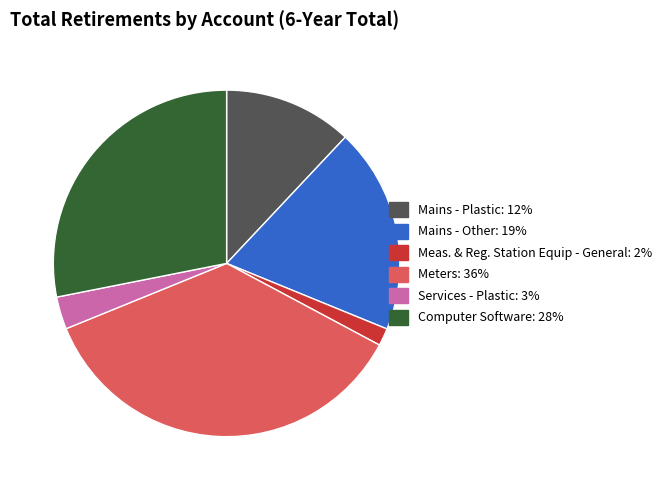

The Meters slice represents 46% of the pie. True or false?

False